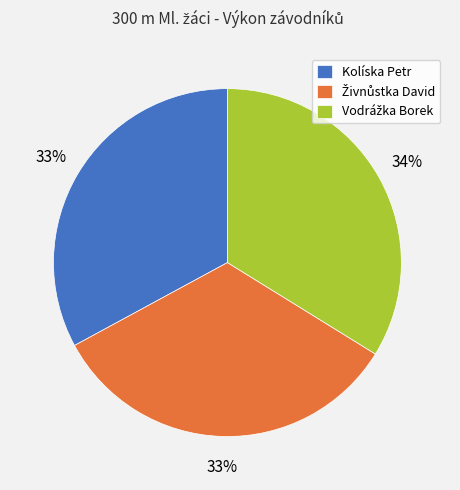

To the nearest percent, what percentage of the pie is Kolíska Petr?

33%